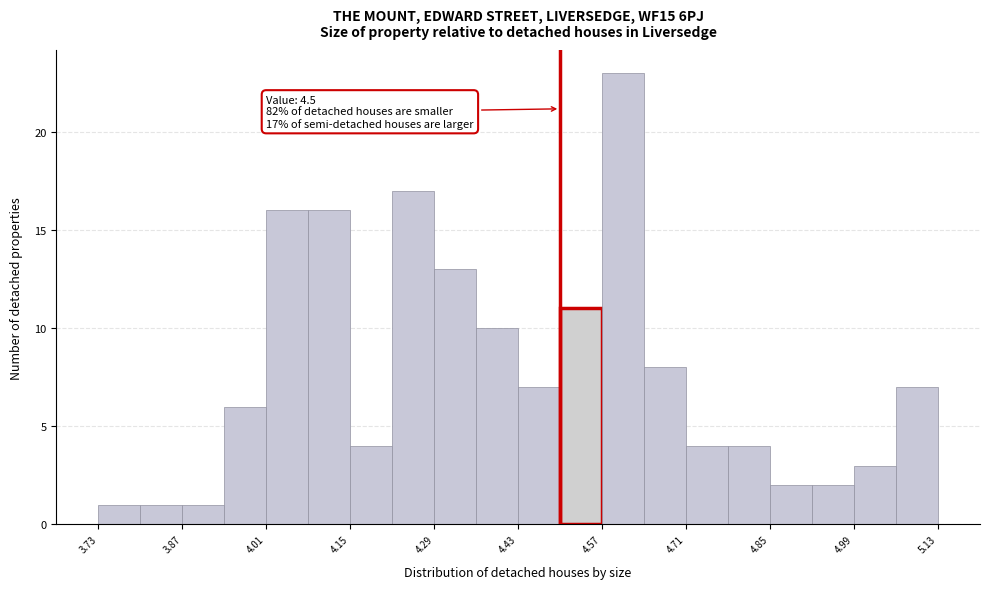

Read against the x-axis, roughly where is the centre of the tallest bar?

4.60